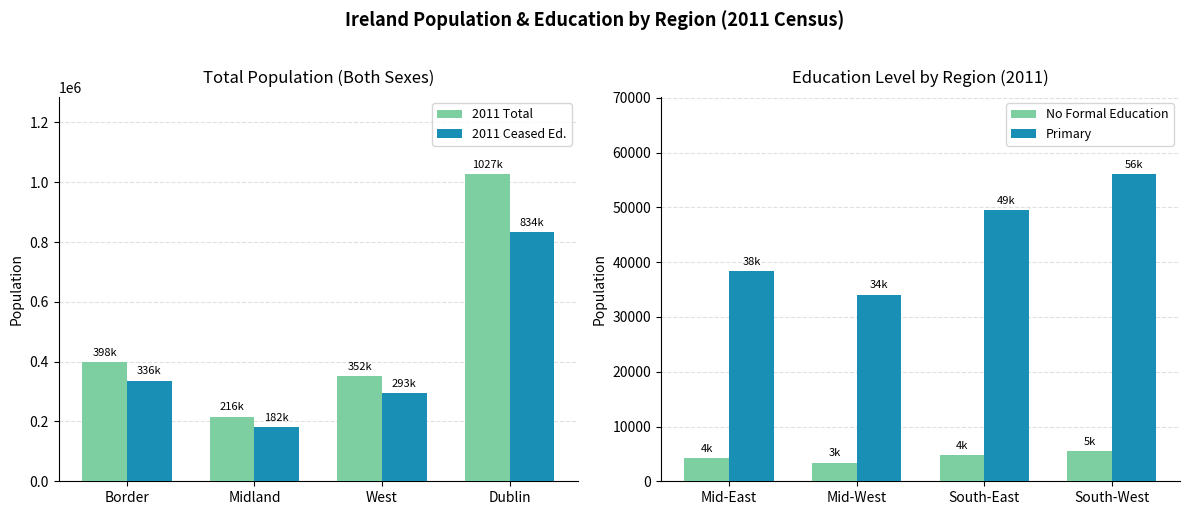

The 2011 Ceased Ed. series shows 103617 at Midland. True or false?

False